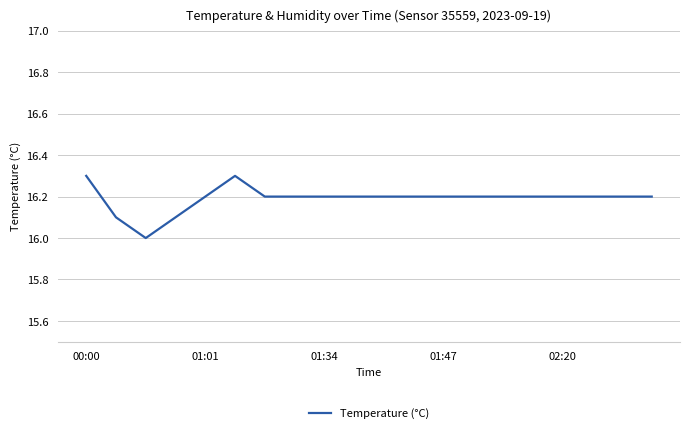

What is the smallest value displayed?

16.0